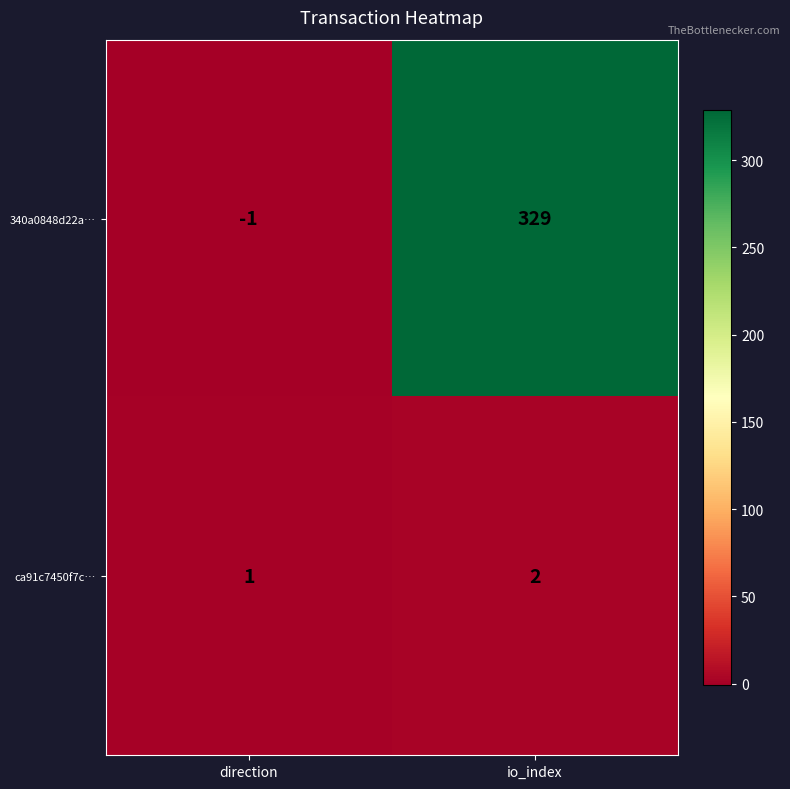

At which category is the sum across all series the highest?

io_index